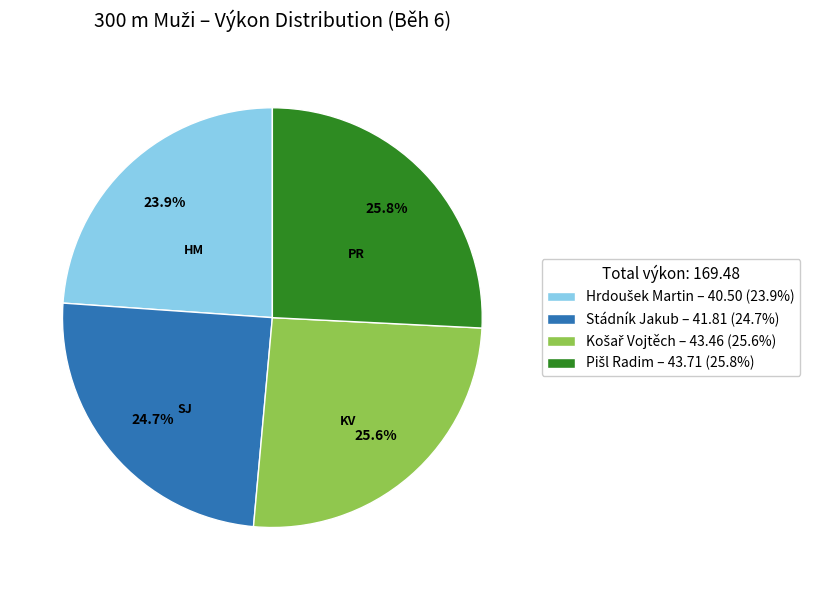

Is Stádník Jakub the majority of the pie?

No